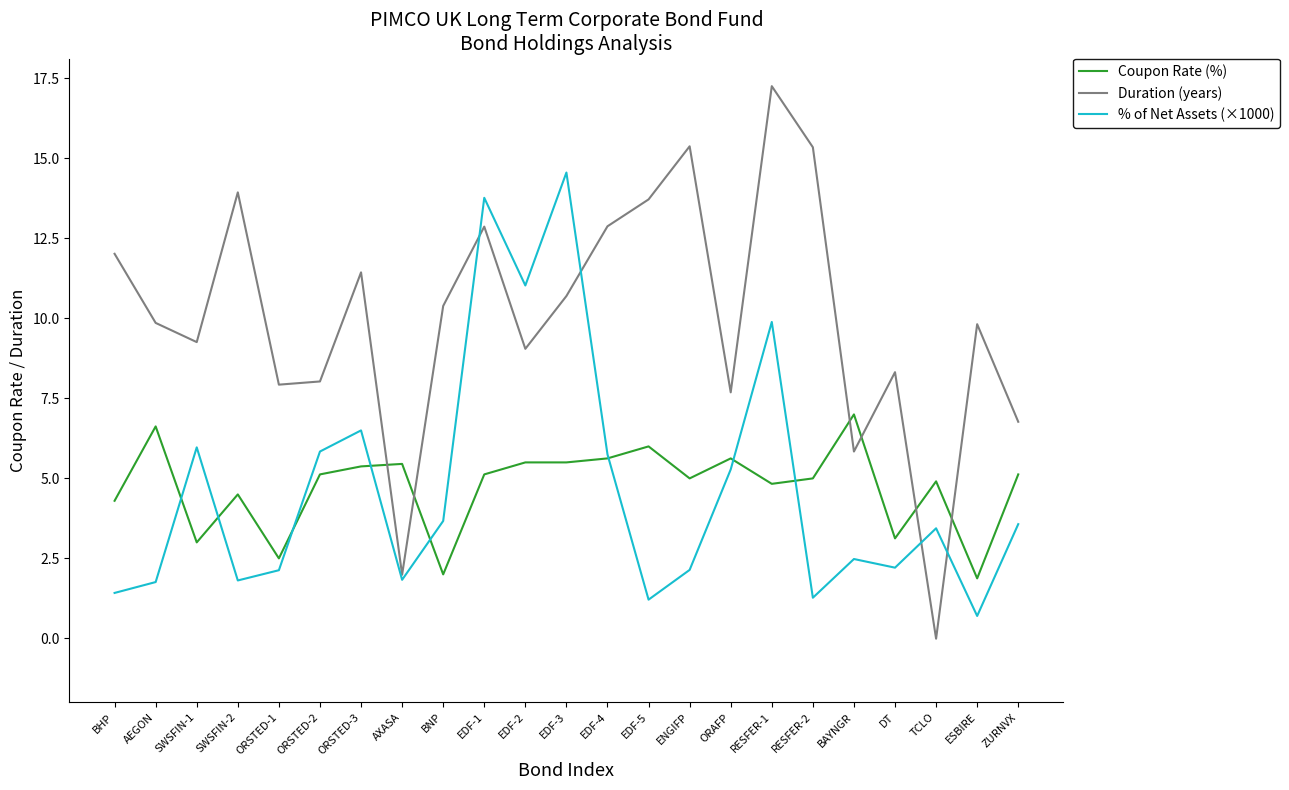

What is the total value across all series at AXASA?

9.3